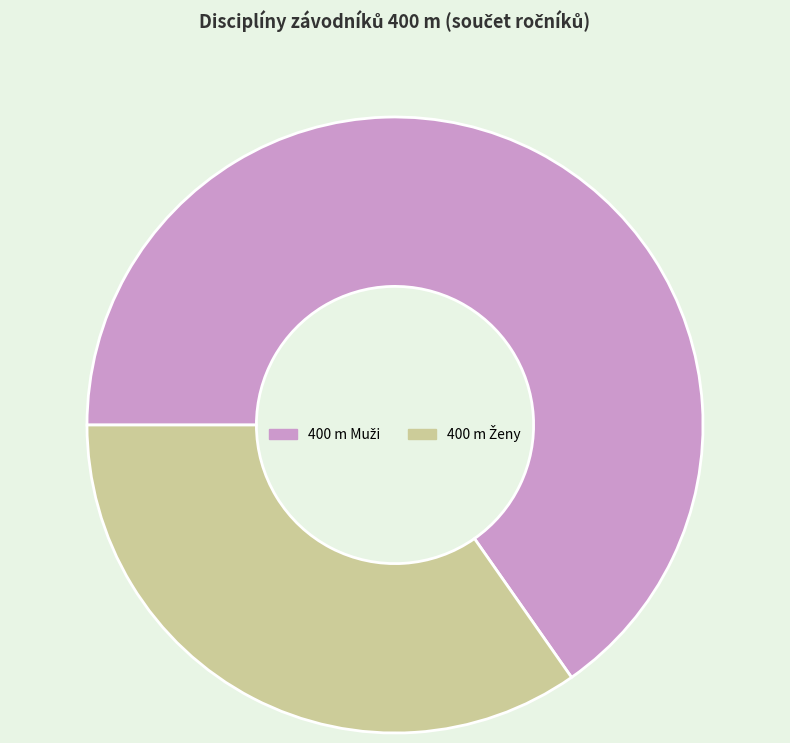

Is there a majority slice in this chart?

Yes